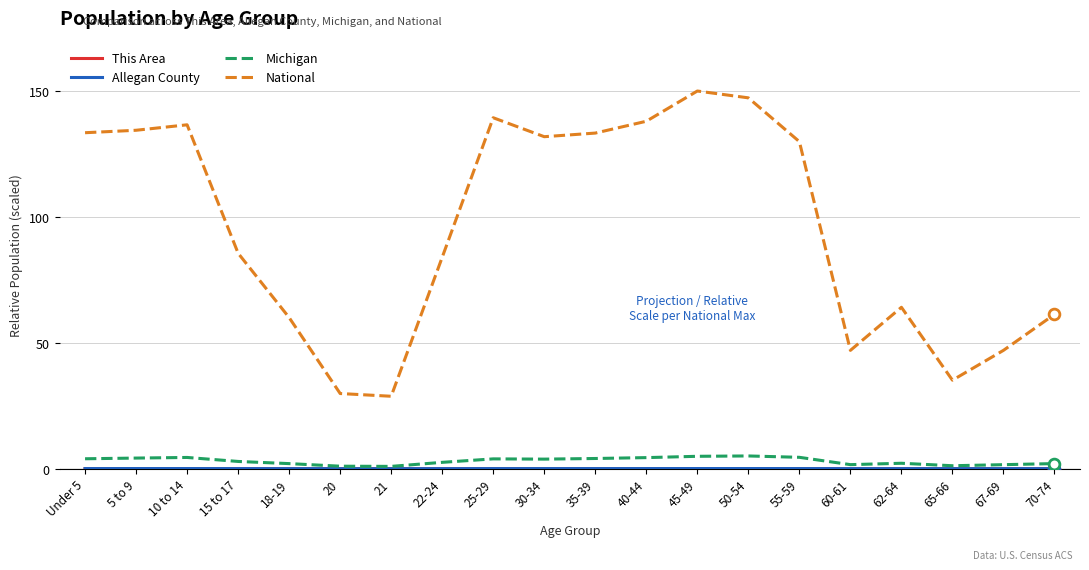

Which series has the largest total across all categories?

National